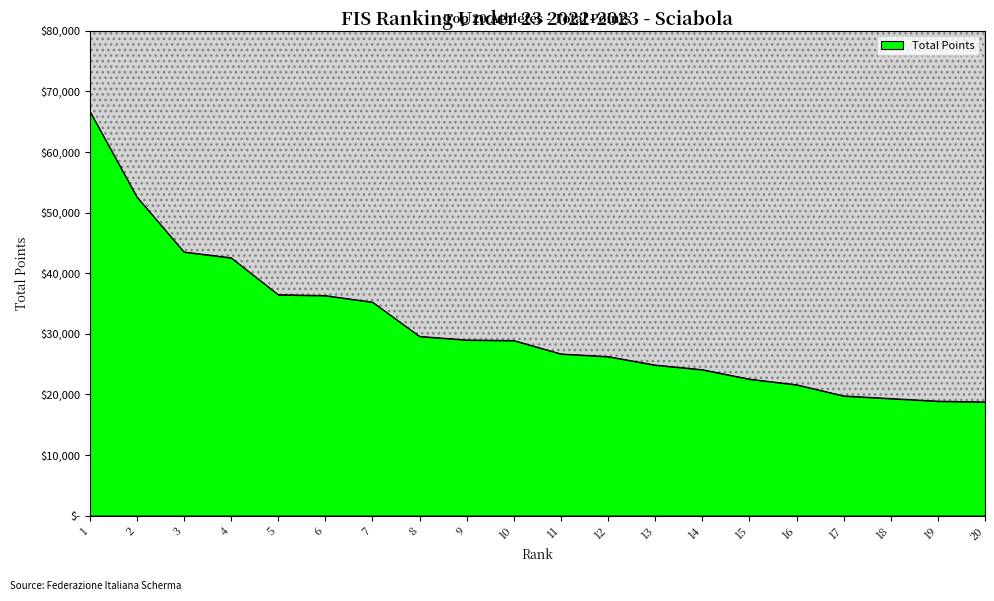

The chart shows a value of 86658.3 at 2. True or false?

False